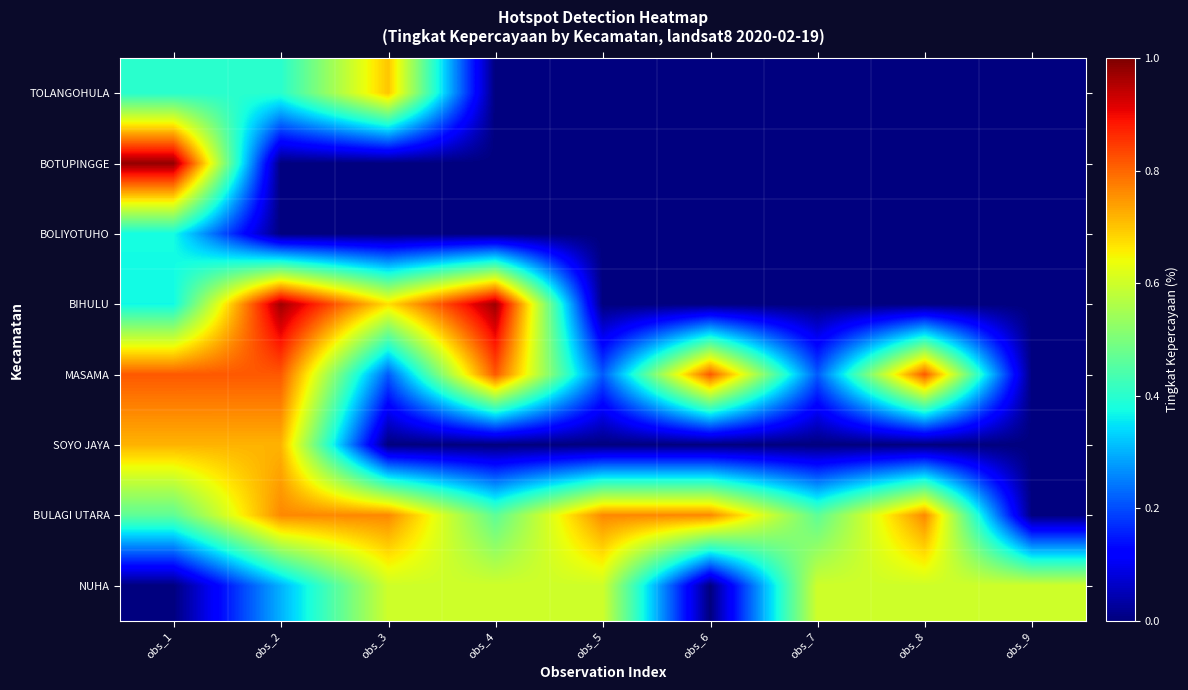

How many categories are shown in the chart?

9